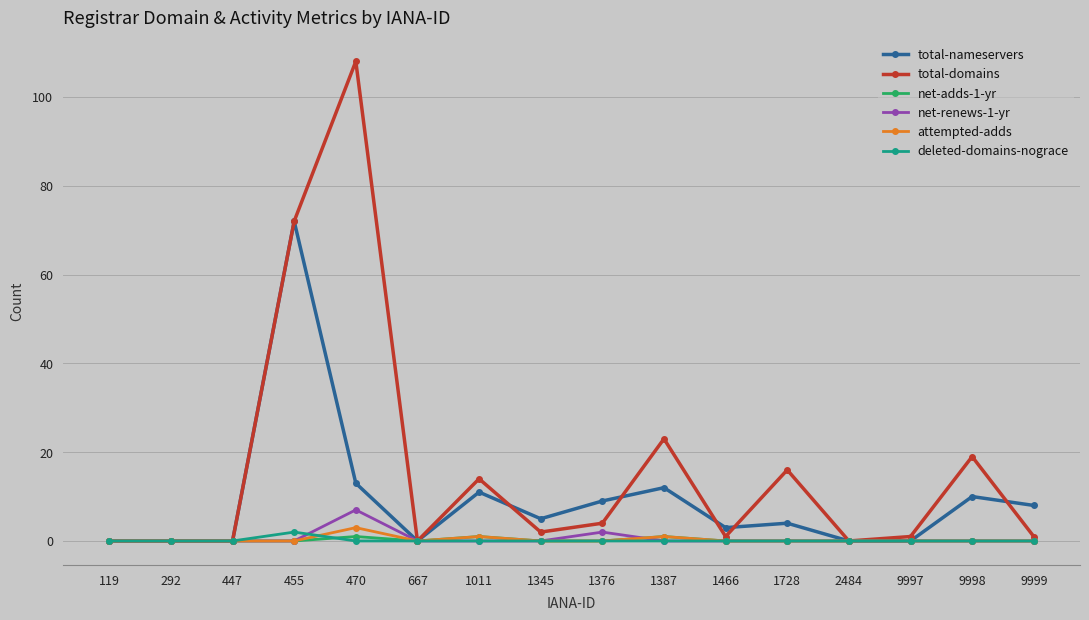

At which category does the chart reach its peak across all series?

470